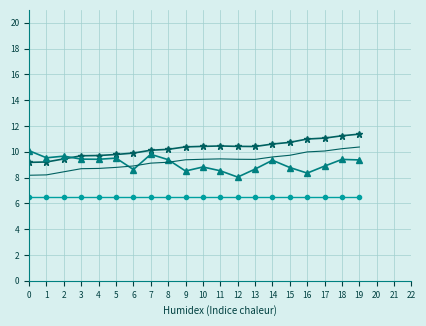

What is the spread (max minus min) of values at 17?

4.6